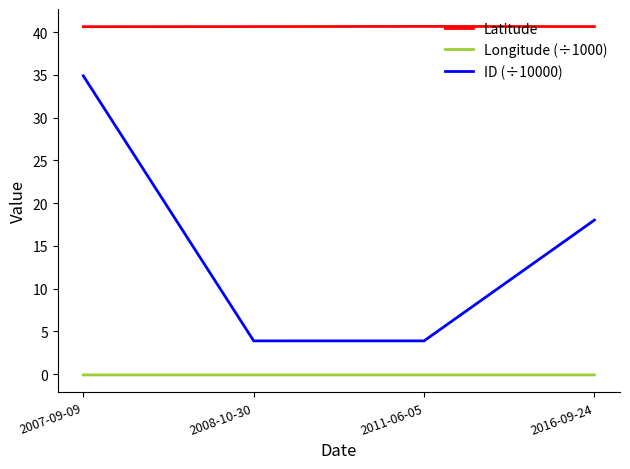

Where does the ID (÷10000) series first go above 18?

2007-09-09